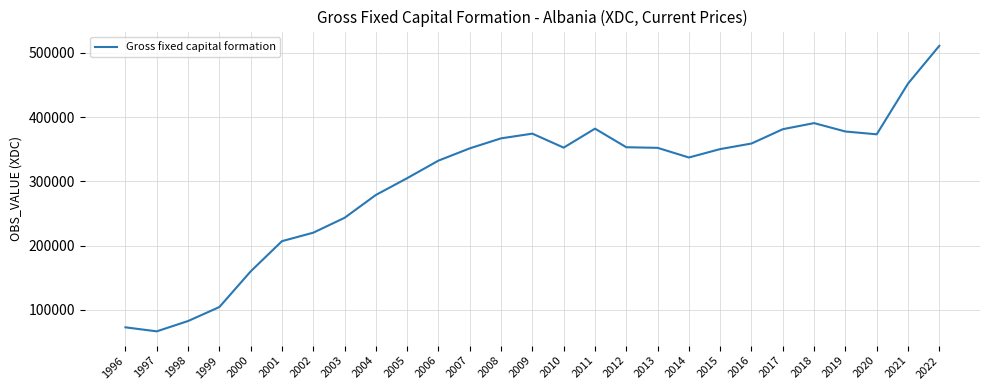

What is the difference between the second highest and second lowest values?

379174.2